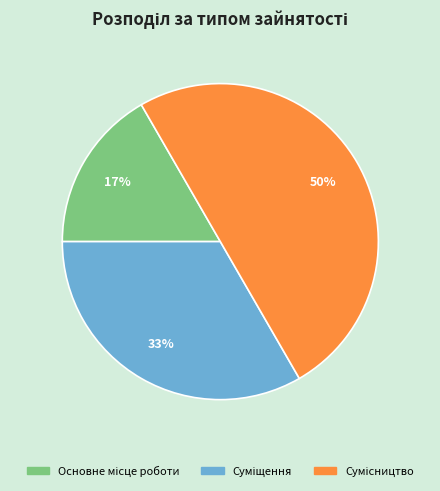

Count the number of slices in the pie.

3